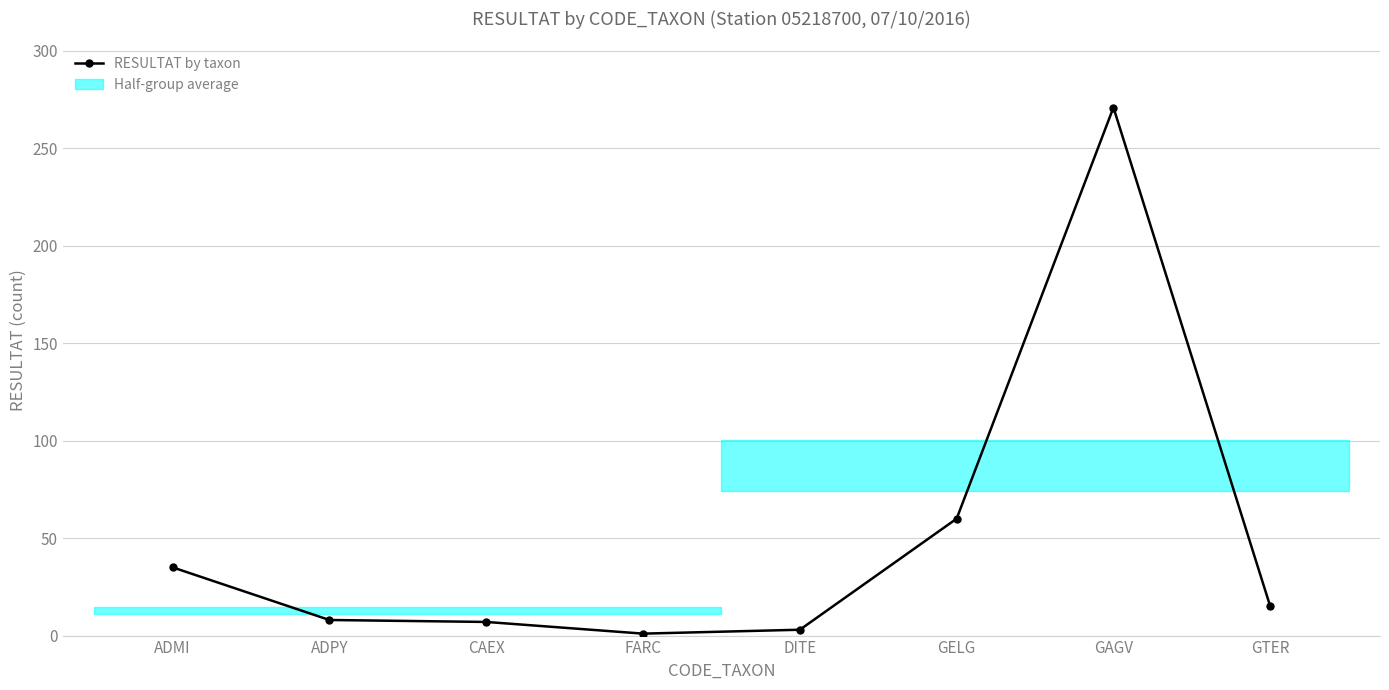

How many lines are shown in the chart?

1